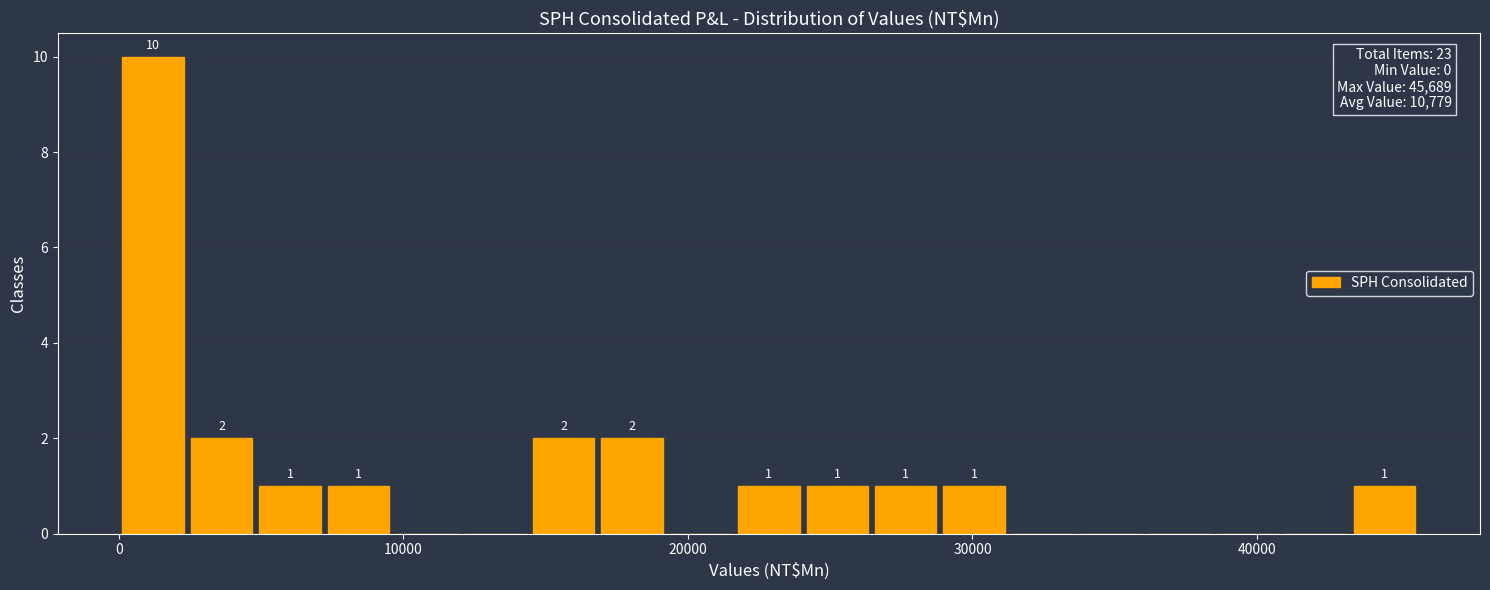

Around what value on the x-axis is the tallest bar? Give the approximate position of its centre, as read against the axis.

1000